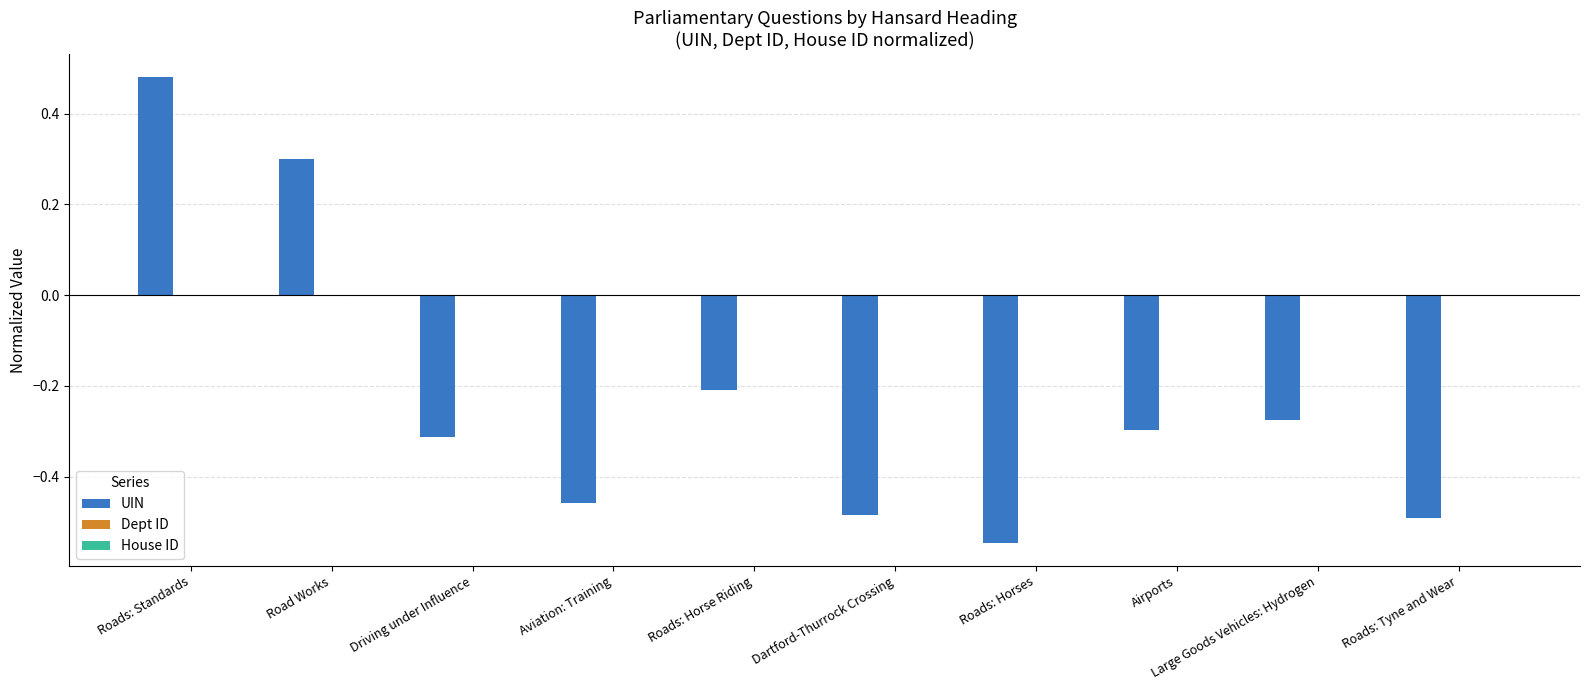

How many bars are there in total?

10